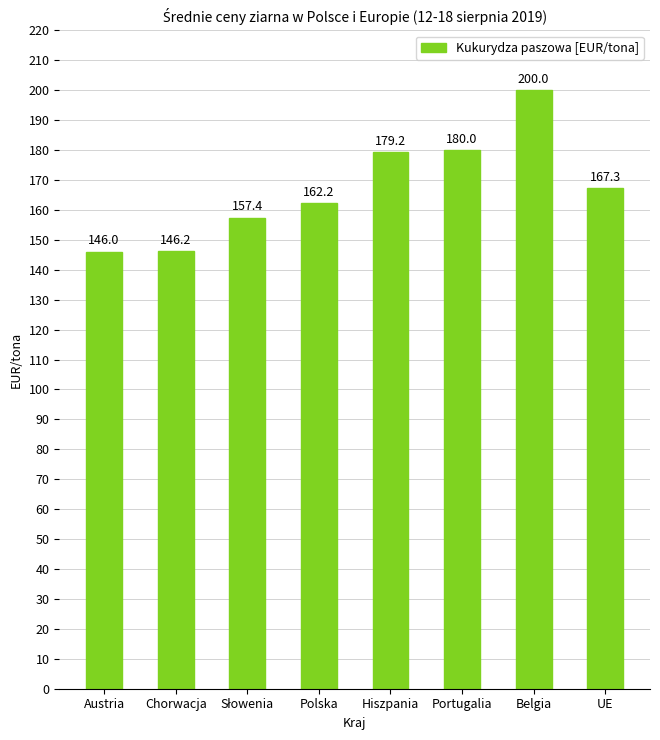

Reading left to right, extract all data points from this chart.

146.0	146.2	157.4	162.2	179.2	180.0	200.0	167.3